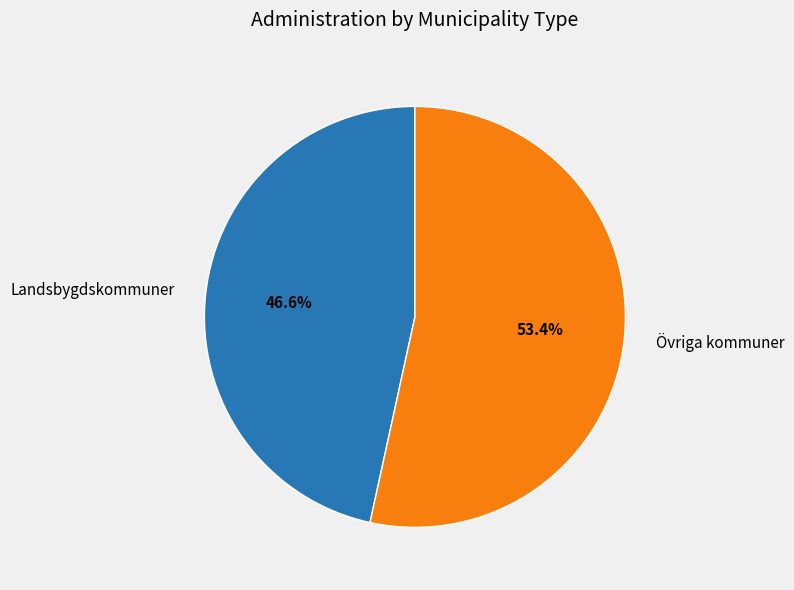

Rank the categories by value from highest to lowest.

Övriga kommuner, Landsbygdskommuner